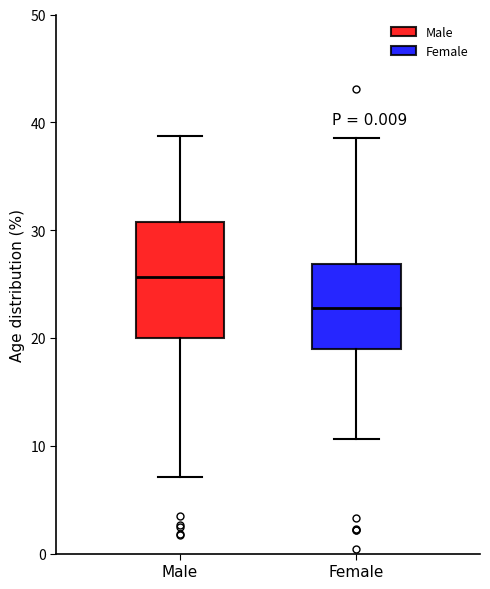

Reading left to right, transcribe this box plot: for each box, give where its median line is, the range the box spans, and where its two whiskers end, as read against the y-axis. The values are not printed on the chart, so give them approximately, as read against the axis.

Male: median 26, box 20 to 31, whiskers 7 to 39
Female: median 23, box 19 to 27, whiskers 11 to 39